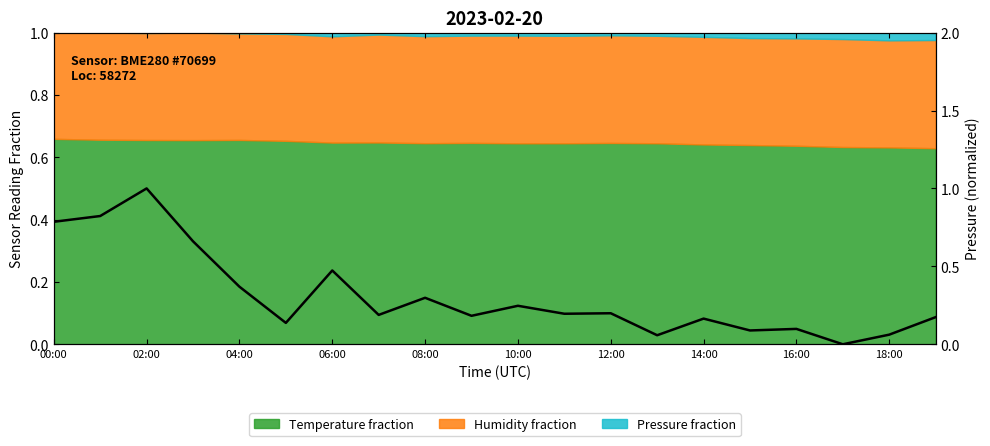

Which category has the lowest value across all series?

17